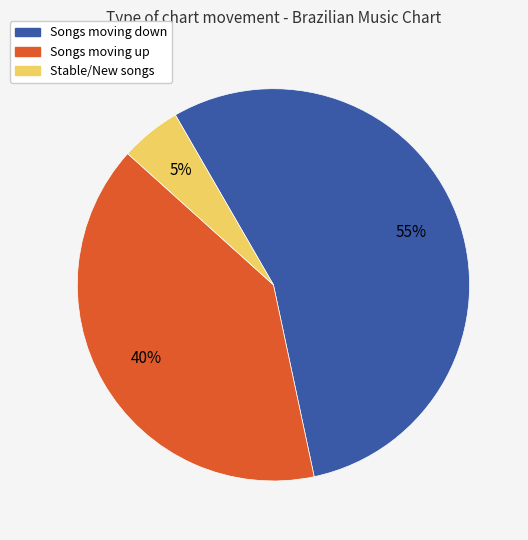

To the nearest percent, what is the difference between the largest and smallest slice percentages?

50%